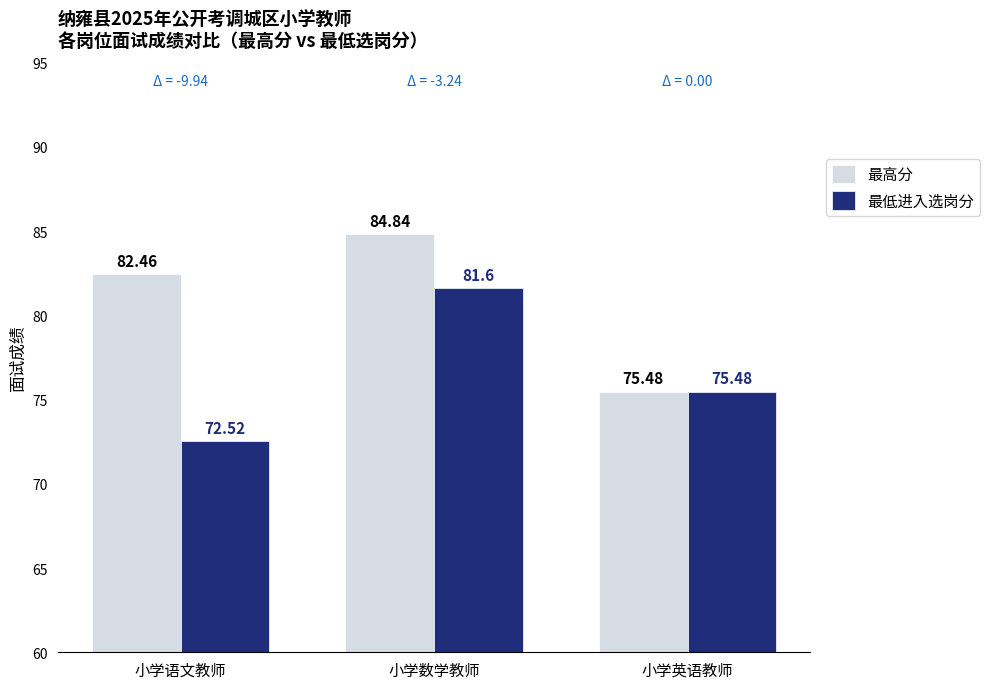

At 小学数学教师, list the series in order from largest to smallest.

最高分, 最低进入选岗分